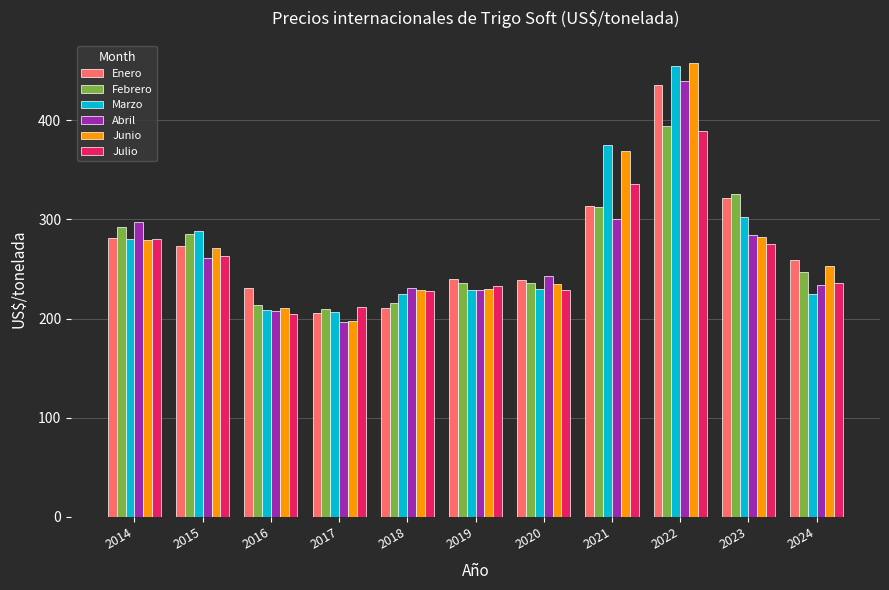

Which label corresponds to the largest value in the chart?

2022